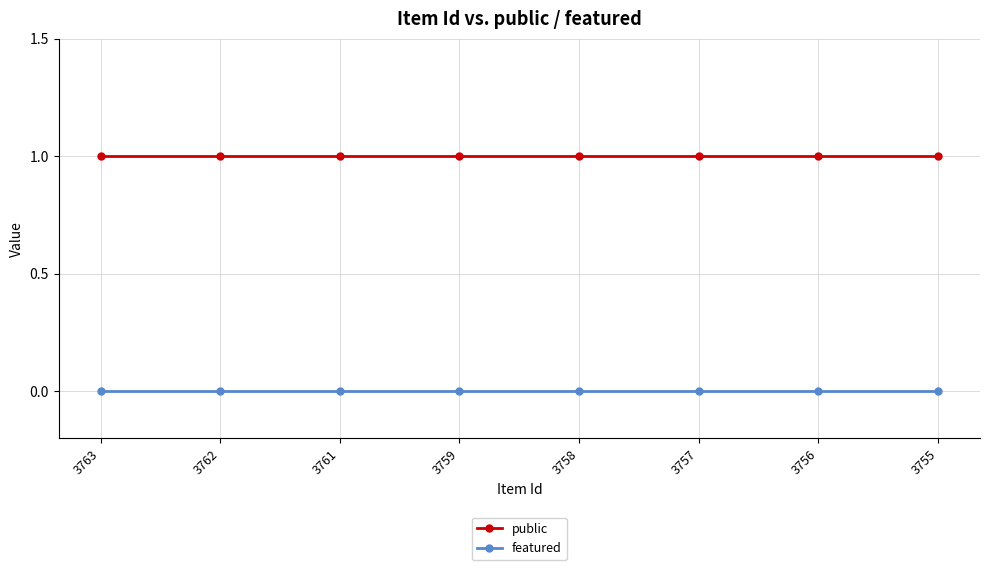

Which series has the largest total across all categories?

public